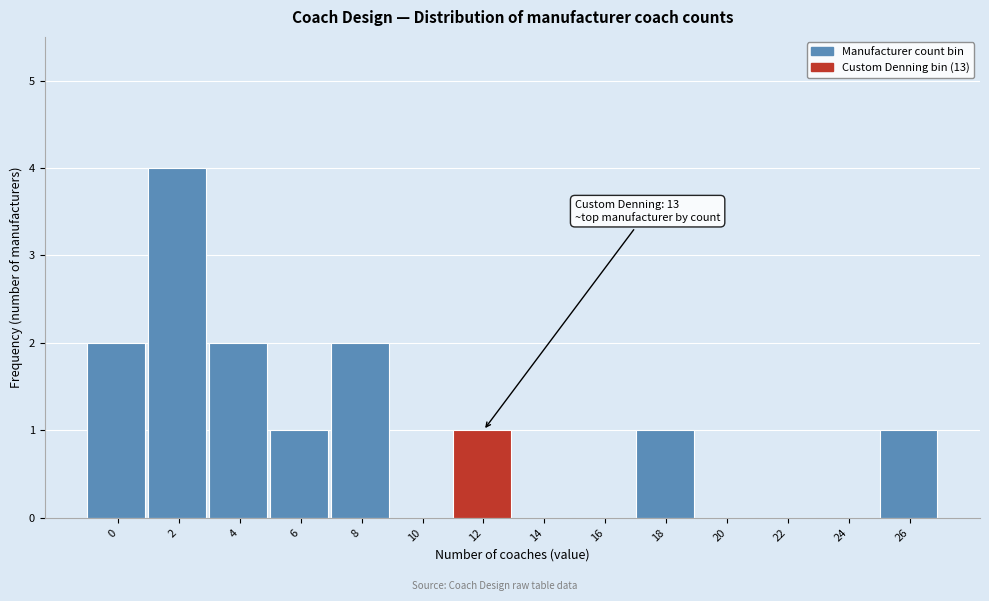

Reading left to right, what are all the values shown in this chart?

0=2	2=4	4=2	6=1	8=2	10=0	12=1	14=0	16=0	18=1	20=0	22=0	24=0	26=1